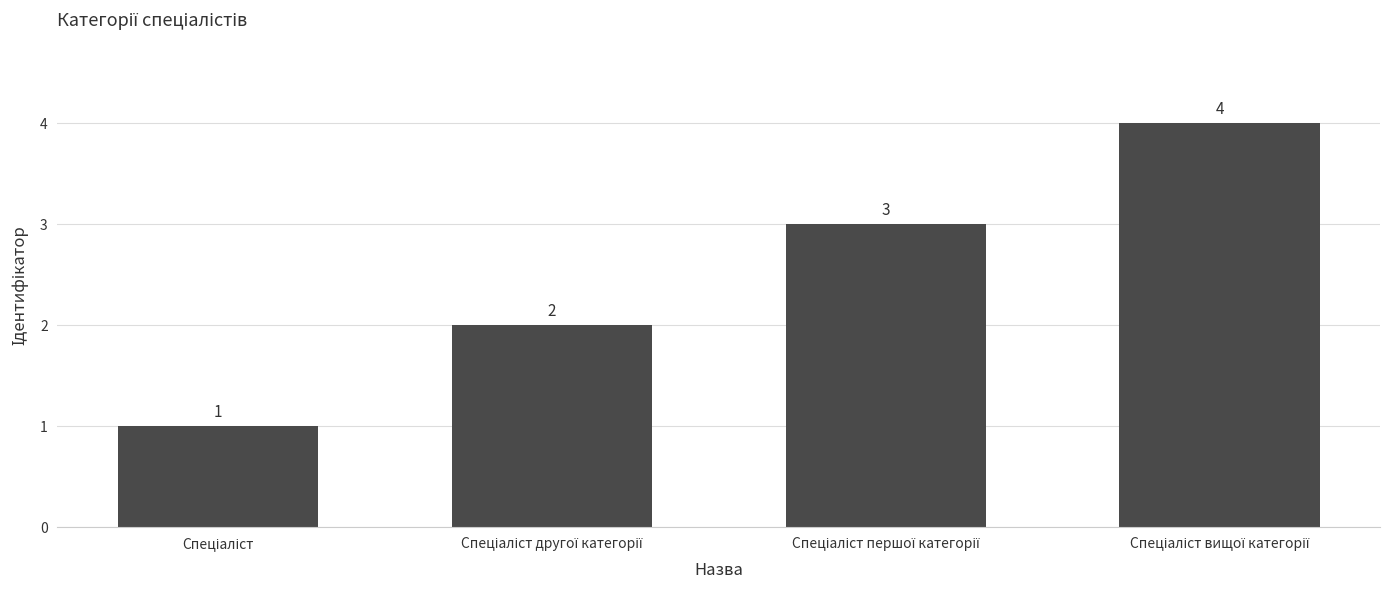

What is the maximum value shown in the chart?

4